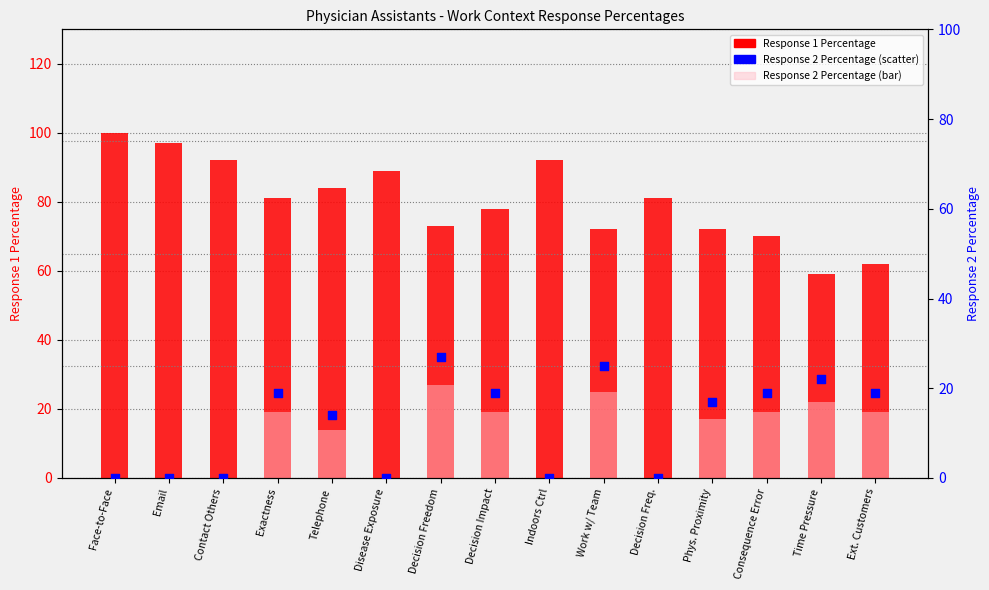

Which series has the largest total across all categories?

Response 1 Percentage